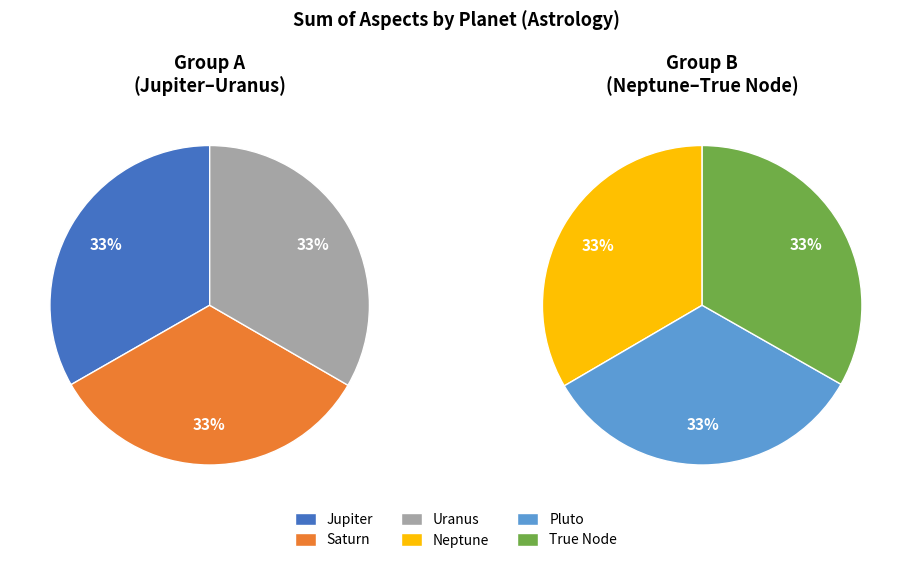

Rank the categories by value from lowest to highest.

Jupiter, Uranus, Saturn, True Node, Pluto, Neptune